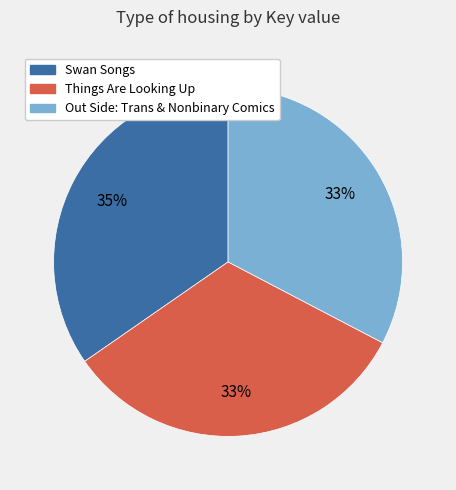

The Things Are Looking Up slice represents 33% of the pie. True or false?

True